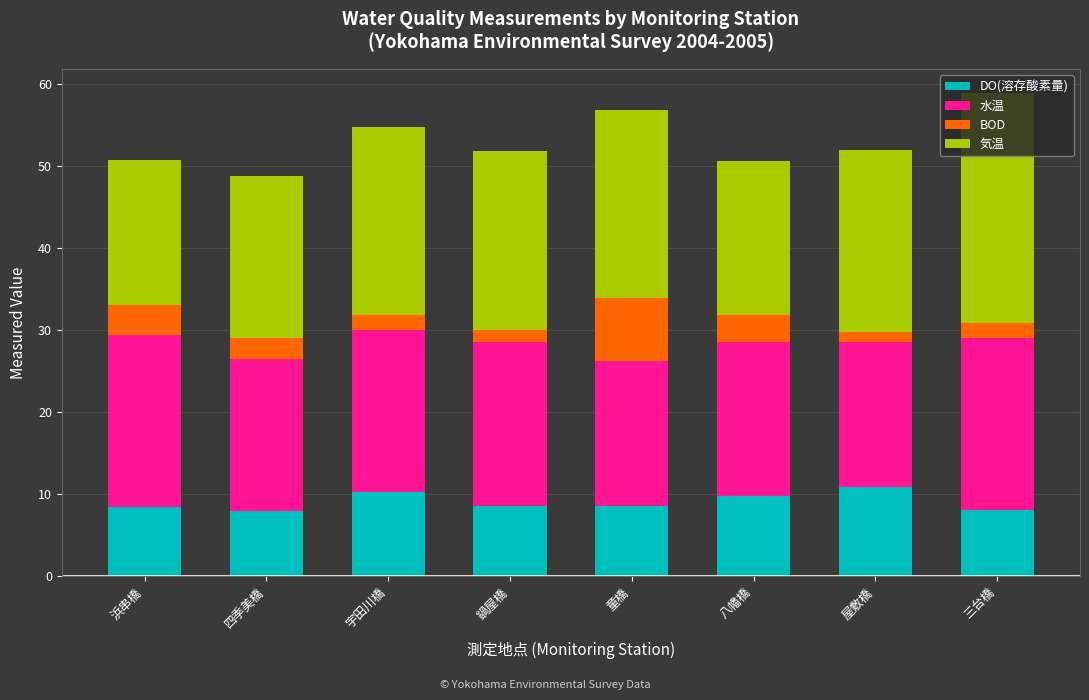

What is the total value across all series at 八幡橋?

50.6